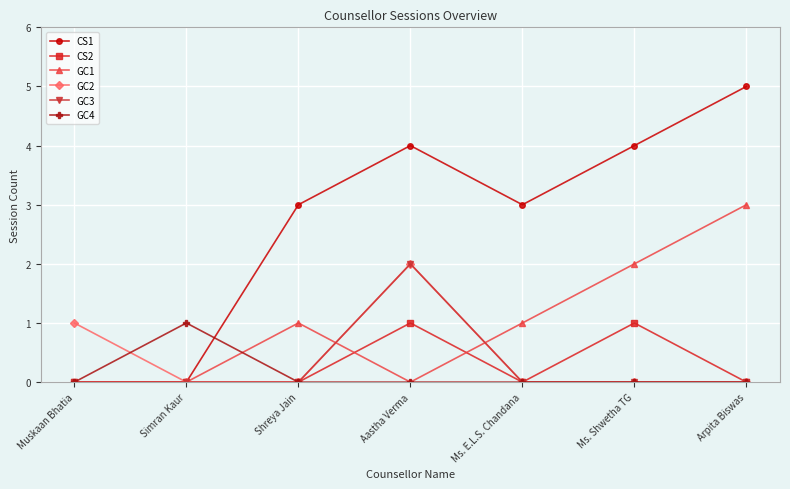

True or false: CS1 has more than 2 points higher than both neighbors.

False